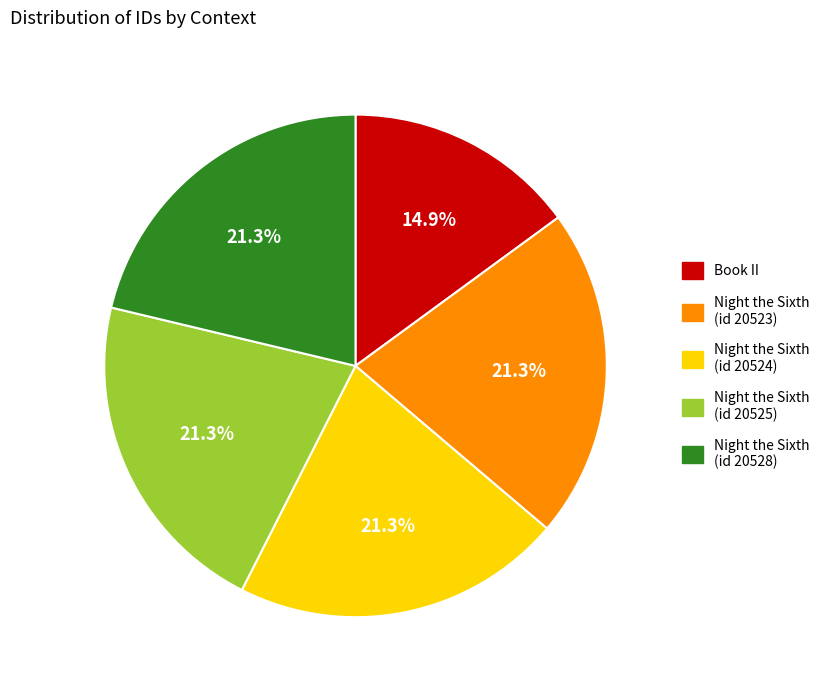

Is there any slice that represents more than half of the pie?

No